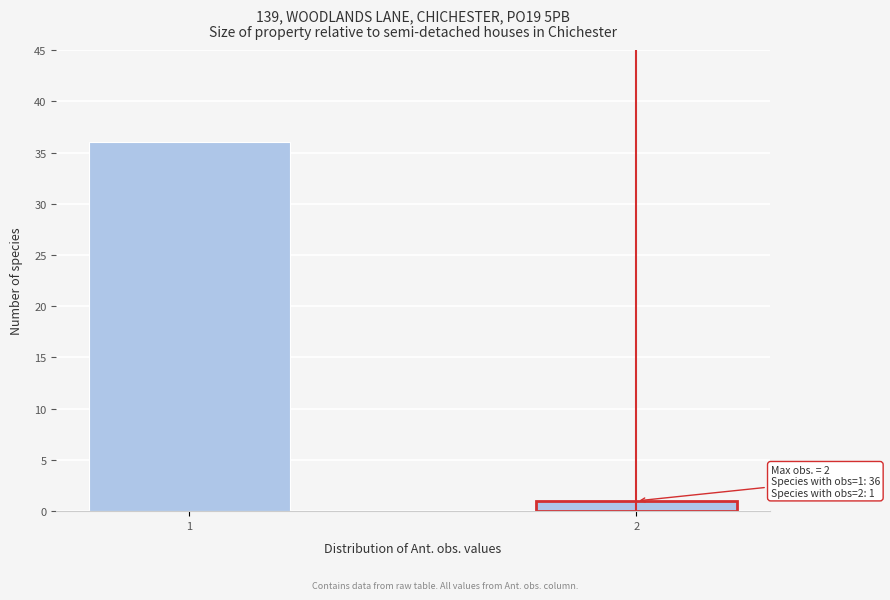

Reading left to right, what are all the values shown in this chart?

1=36	2=1